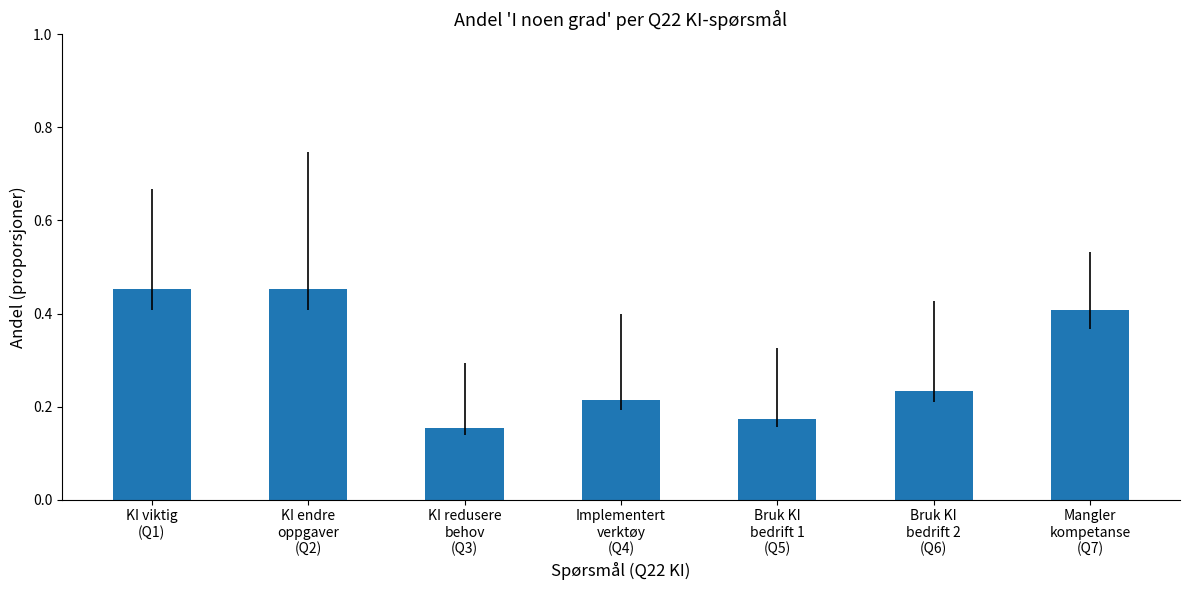

What is the change in value from KI endre
oppgaver
(Q2) to Bruk KI
bedrift 1
(Q5)?

-0.3